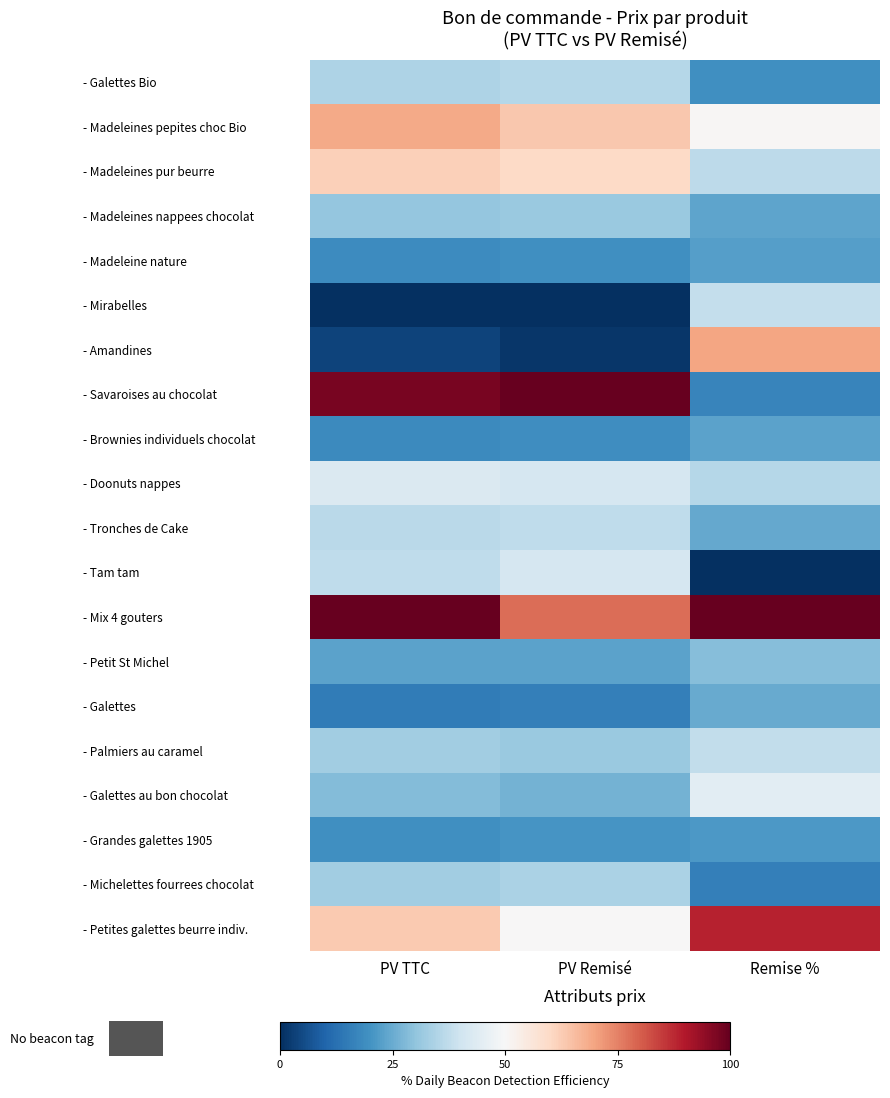

Reading left to right, extract all data points from this chart.

- Galettes Bio: PV TTC=34.4	PV Remisé=35.8	Remise %=19.2
- Madeleines pepites choc Bio: PV TTC=68.8	PV Remisé=63.5	Remise %=50.4
- Madeleines pur beurre: PV TTC=61.9	PV Remisé=59.9	Remise %=36.9
- Madeleines nappees chocolat: PV TTC=30.6	PV Remisé=31.4	Remise %=23.7
- Madeleine nature: PV TTC=18.4	PV Remisé=19.3	Remise %=22.6
- Mirabelles: PV TTC=0.0	PV Remisé=0.0	Remise %=38.1
- Amandines: PV TTC=3.7	PV Remisé=1.5	Remise %=69.8
- Savaroises au chocolat: PV TTC=97.5	PV Remisé=100.0	Remise %=17.1
- Brownies individuels chocolat: PV TTC=18.1	PV Remisé=19.0	Remise %=23.2
- Doonuts nappes: PV TTC=42.8	PV Remisé=41.6	Remise %=35.8
- Tronches de Cake: PV TTC=36.6	PV Remisé=37.2	Remise %=24.3
- Tam tam: PV TTC=37.4	PV Remisé=41.6	Remise %=0.0
- Mix 4 gouters: PV TTC=100.0	PV Remisé=78.1	Remise %=100.0
- Petit St Michel: PV TTC=23.1	PV Remisé=23.4	Remise %=28.6
- Galettes: PV TTC=15.0	PV Remisé=15.7	Remise %=24.9
- Palmiers au caramel: PV TTC=32.5	PV Remisé=31.4	Remise %=37.5
- Galettes au bon chocolat: PV TTC=28.1	PV Remisé=26.3	Remise %=44.6
- Grandes galettes 1905: PV TTC=19.4	PV Remisé=20.4	Remise %=21.1
- Michelettes fourrees chocolat: PV TTC=32.5	PV Remisé=34.3	Remise %=16.0
- Petites galettes beurre indiv.: PV TTC=63.1	PV Remisé=50.4	Remise %=88.4